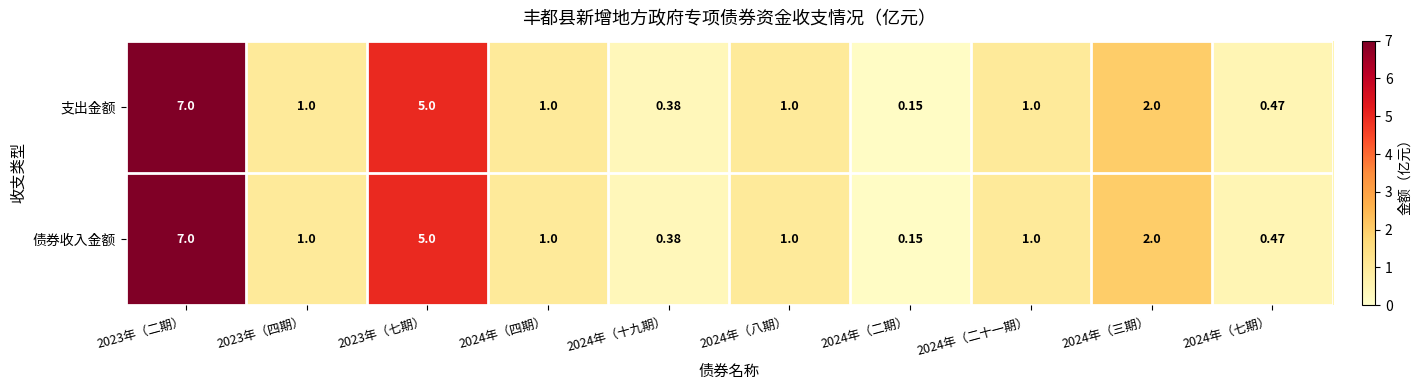

How many data points in 支出金额 are less than 1?

3